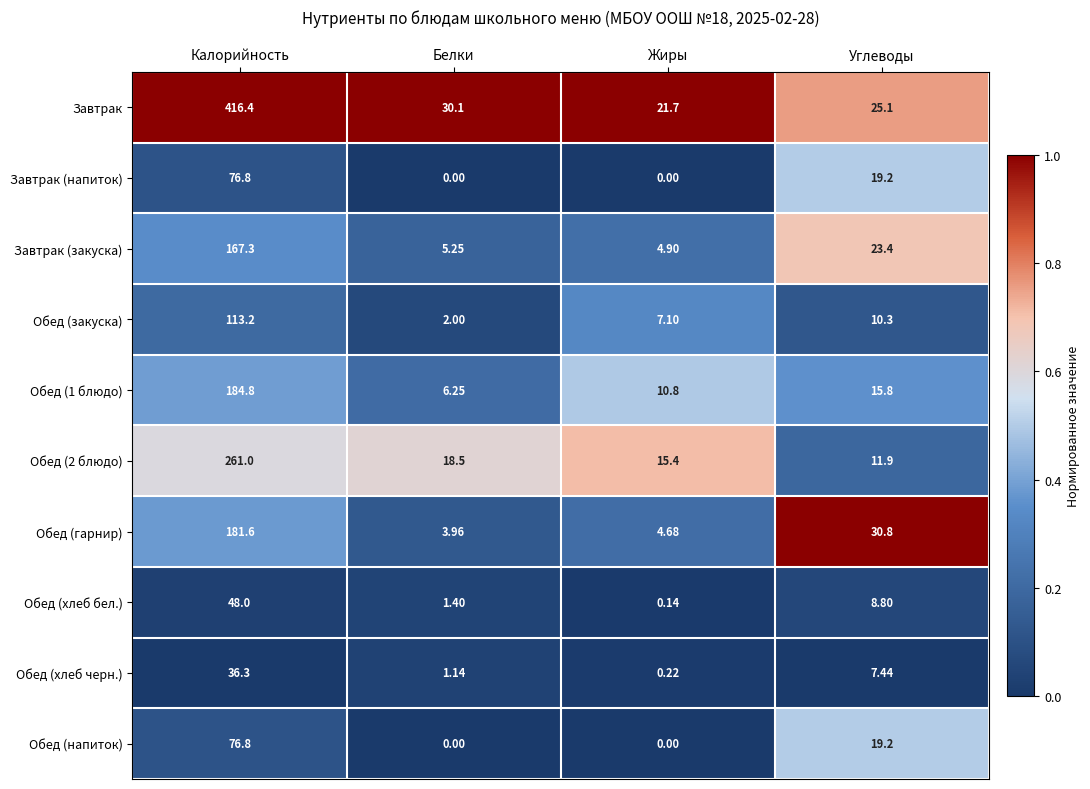

What is the difference between the highest and lowest values at Жиры?

21.7